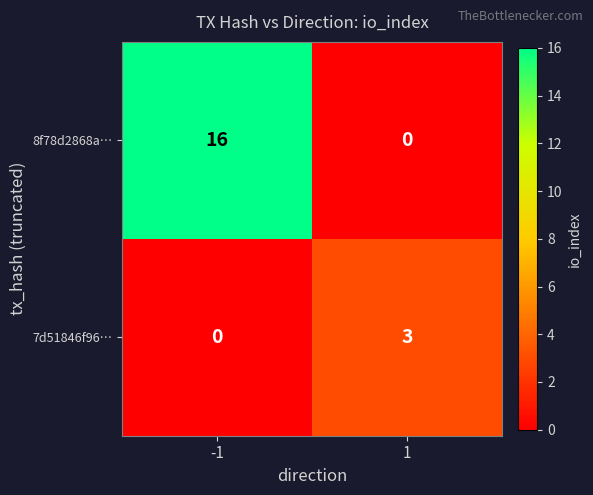

List the series in order of their overall mean, lowest first.

7d51846f96…, 8f78d2868a…